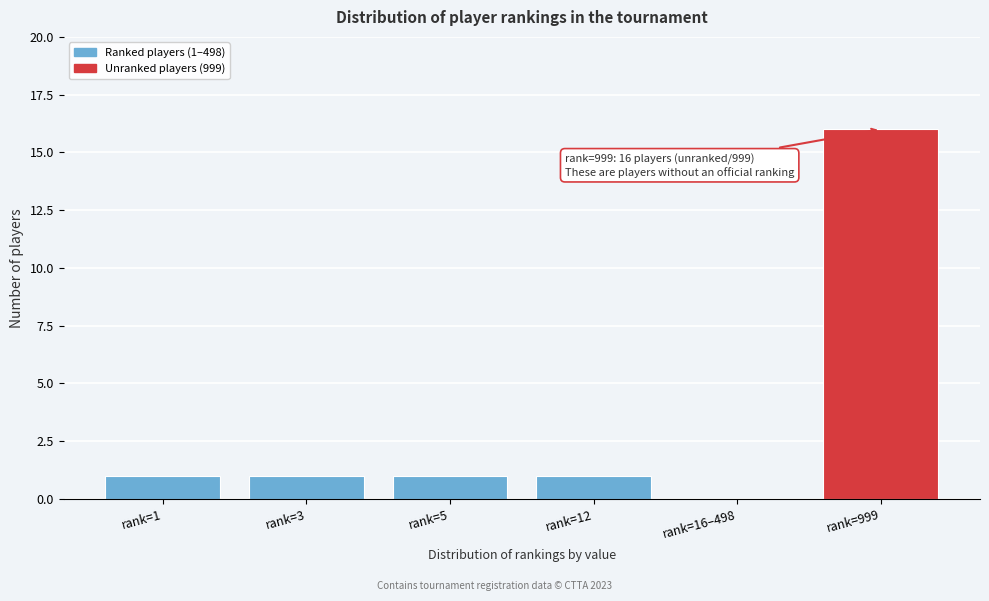

Reading left to right, transcribe all the data shown in this chart.

rank=1=1	rank=3=1	rank=5=1	rank=12=1	rank=16–498=0	rank=999=16